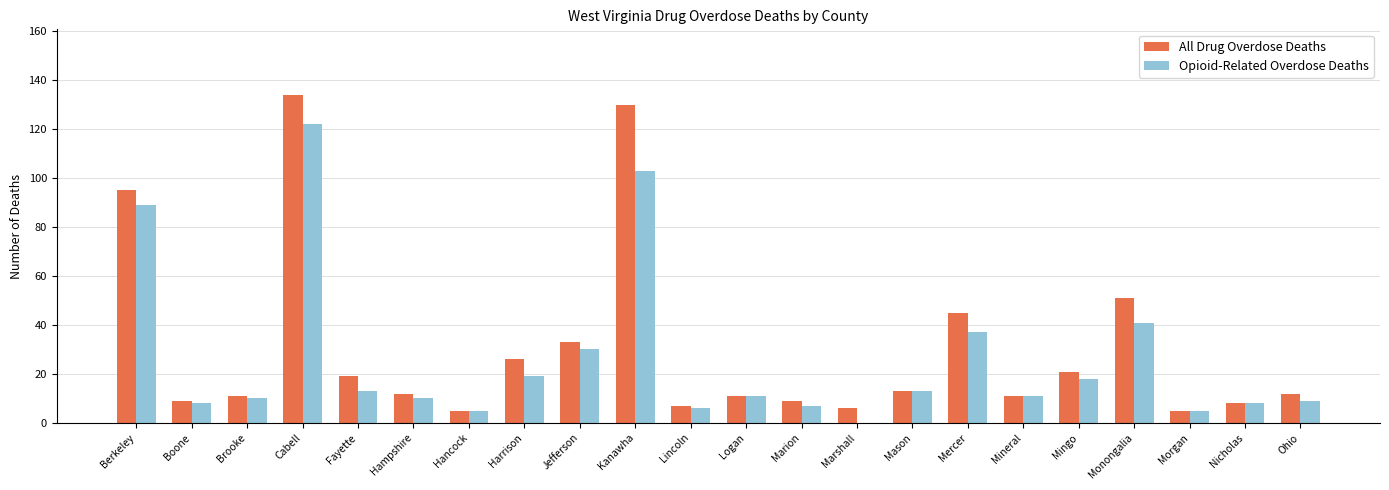

What are all the series names shown in the legend?

All Drug Overdose Deaths, Opioid-Related Overdose Deaths